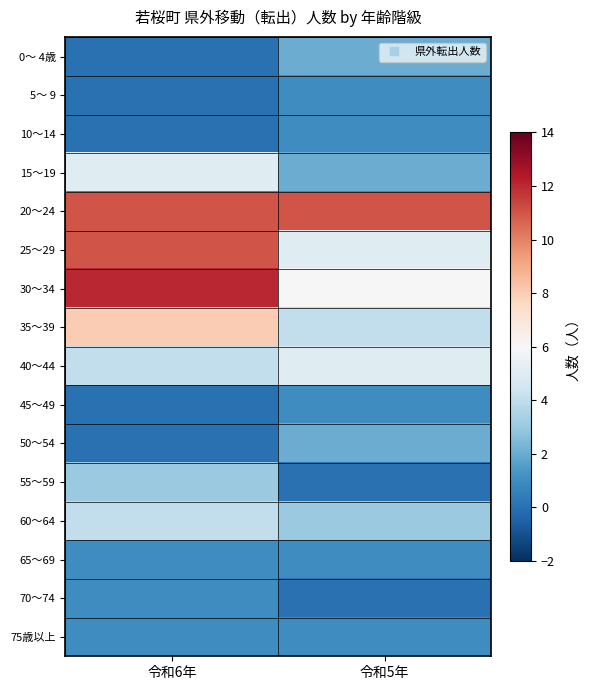

At which category is the sum across all series the highest?

令和6年